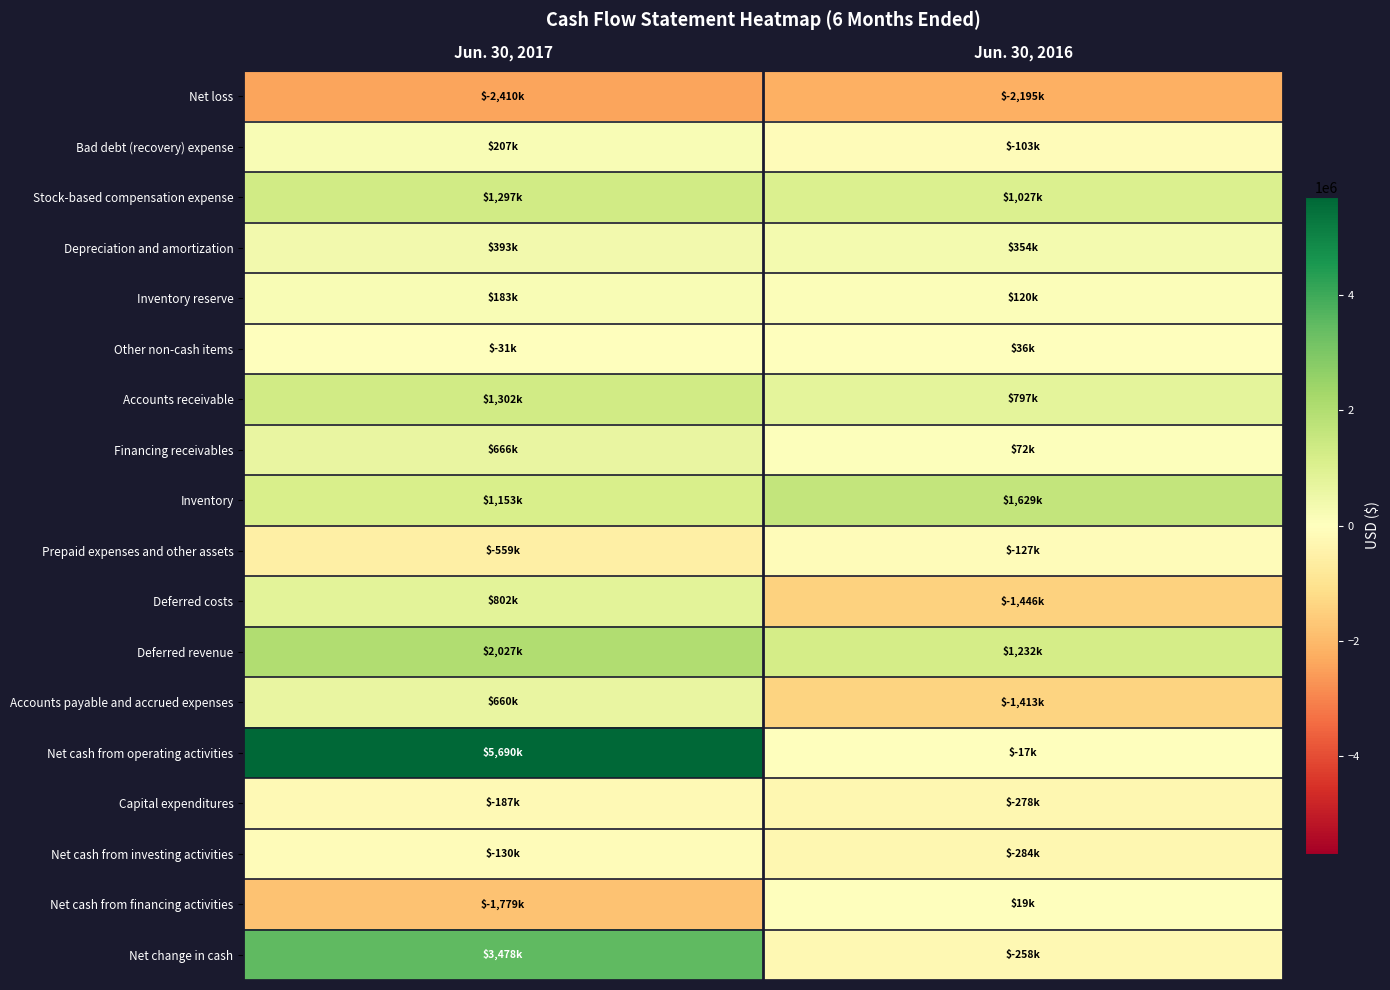

Which has a higher value, Jun. 30, 2016 or Jun. 30, 2017?

Jun. 30, 2016